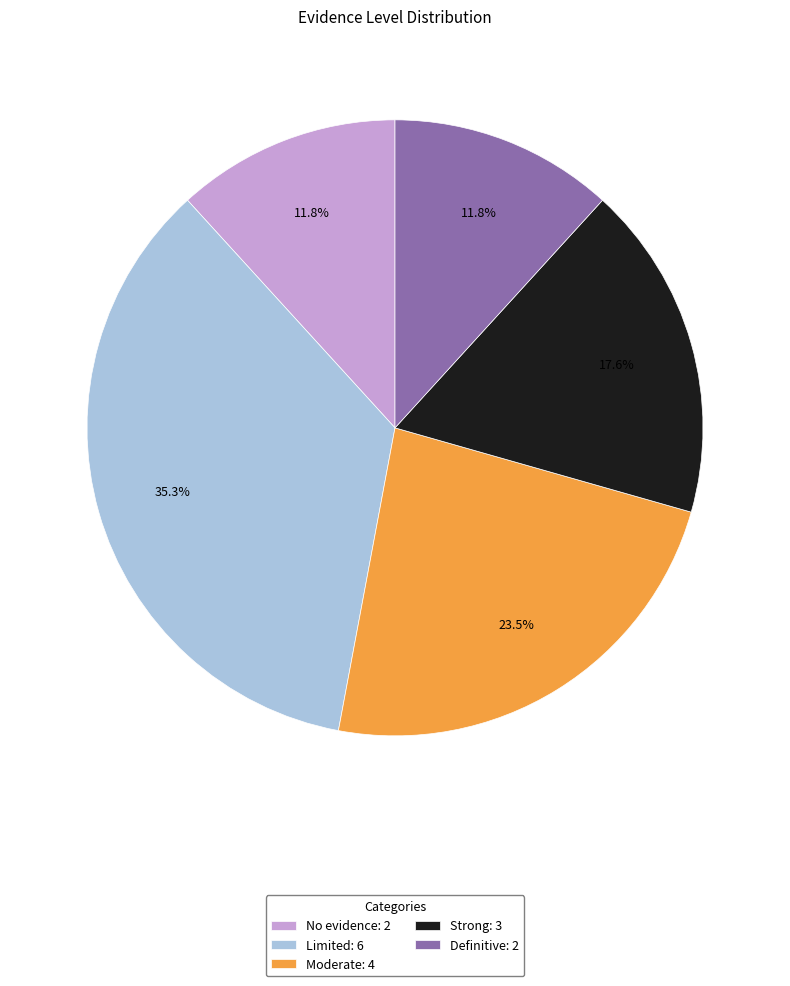

To the nearest percent, what is the combined percentage of Limited and Definitive?

47%